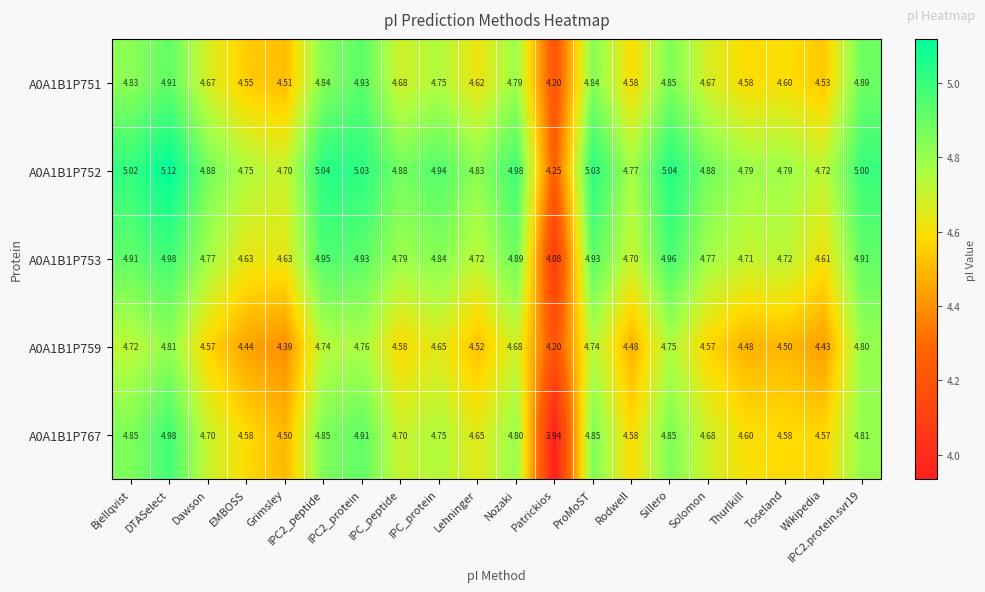

At which category is the sum across all series the highest?

DTASelect